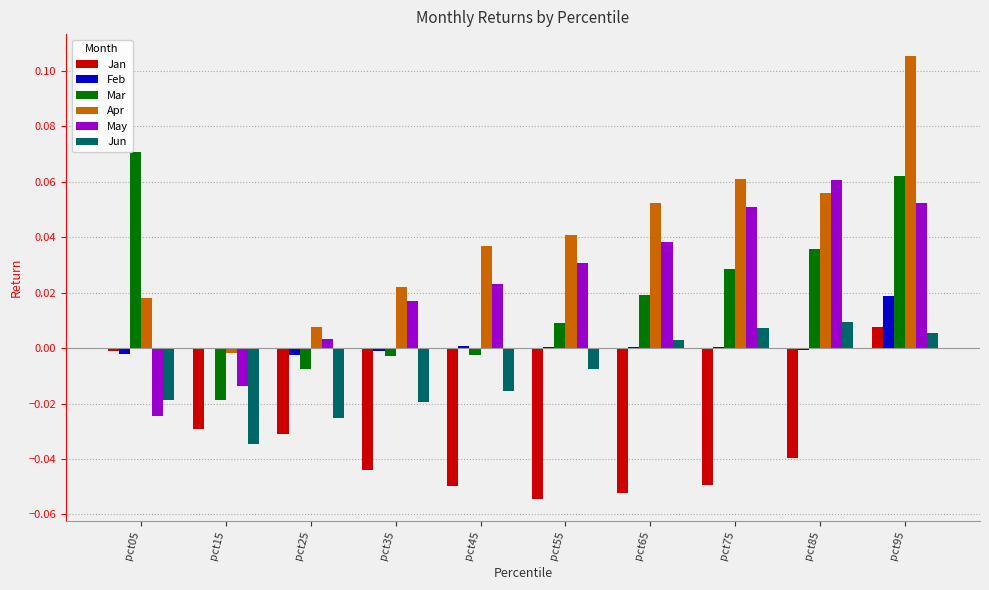

The Jan series shows -0.0 at pct75. True or false?

True